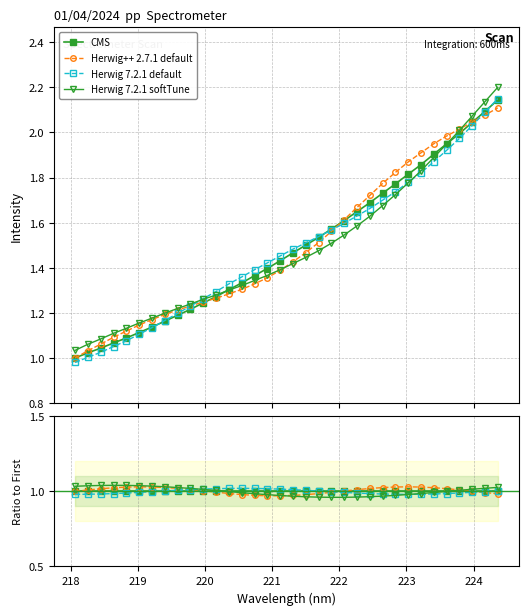

How many categories are shown in the chart?

34